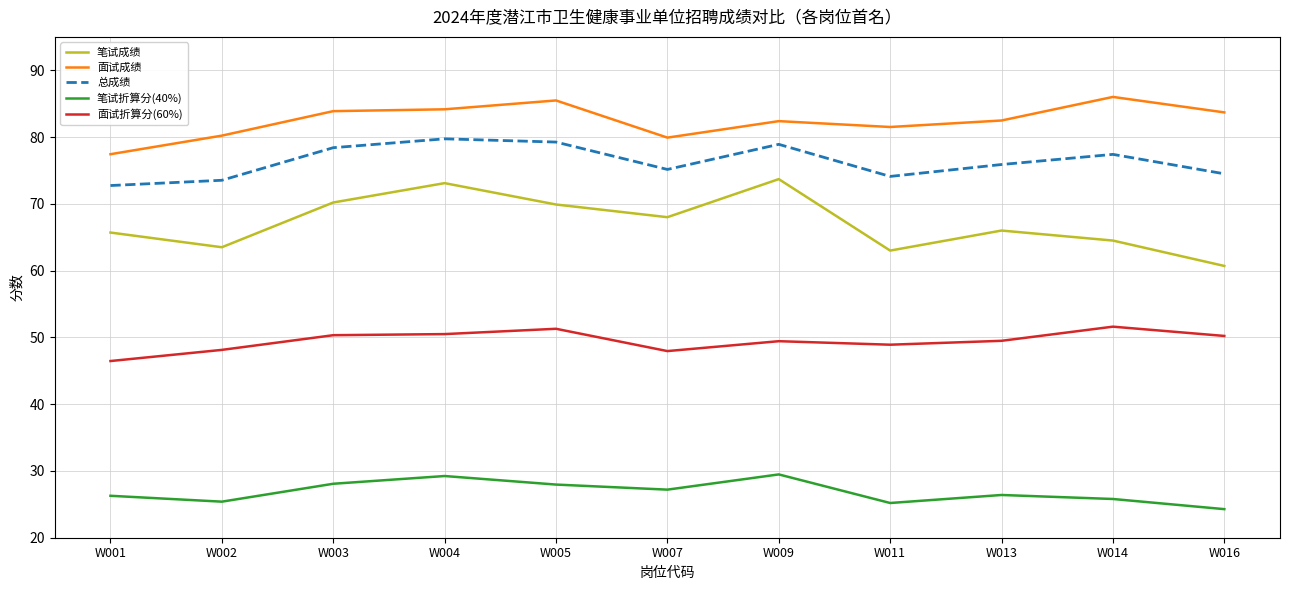

What is the total value across all series at W016?

293.4